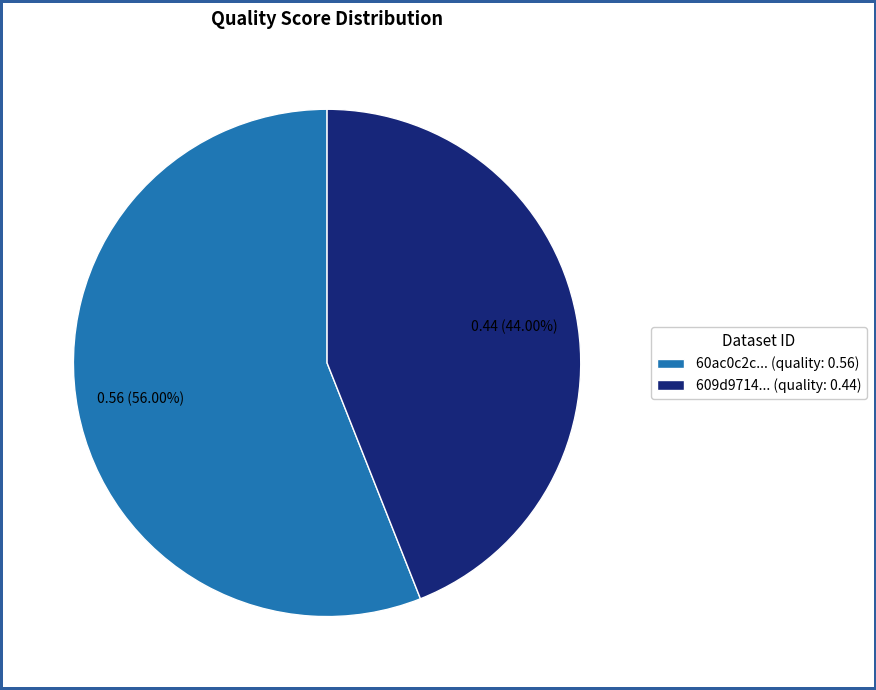

To the nearest percent, what is the difference between the largest and smallest slice percentages?

12%